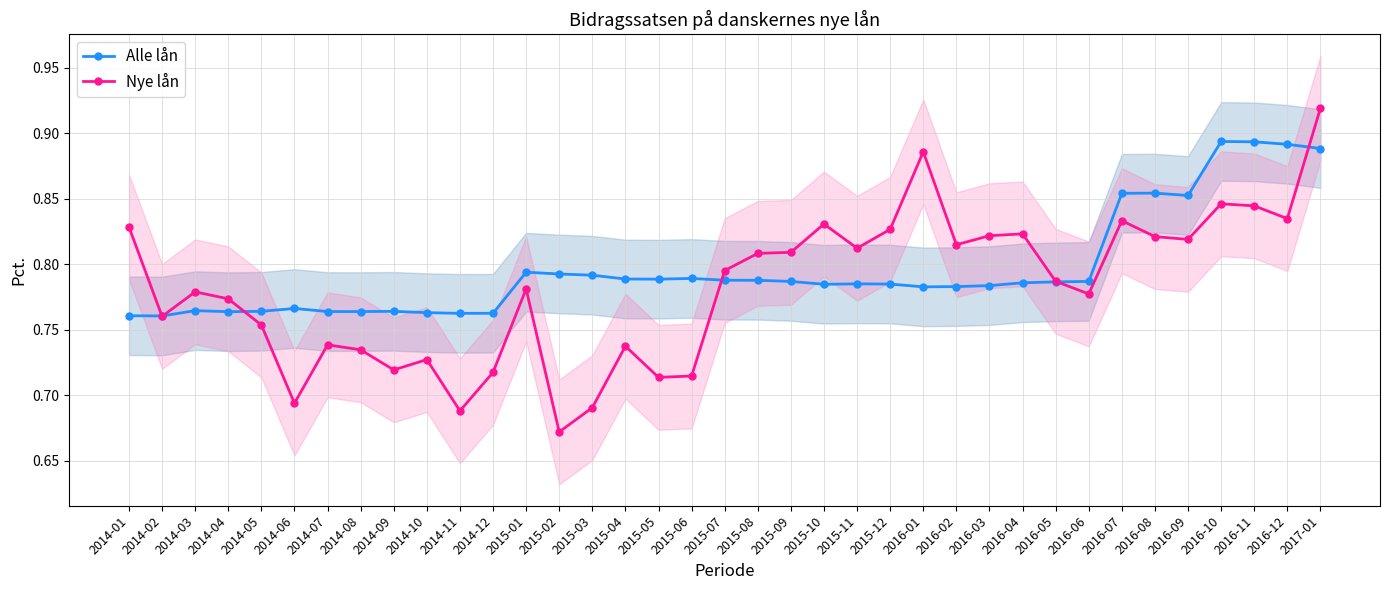

Reading right to left, list all the values displayed in this chart.

Alle lån: 2017-01=0.9	2016-12=0.9	2016-11=0.9	2016-10=0.9	2016-09=0.9	2016-08=0.9	2016-07=0.9	2016-06=0.8	2016-05=0.8	2016-04=0.8	2016-03=0.8	2016-02=0.8	2016-01=0.8	2015-12=0.8	2015-11=0.8	2015-10=0.8	2015-09=0.8	2015-08=0.8	2015-07=0.8	2015-06=0.8	2015-05=0.8	2015-04=0.8	2015-03=0.8	2015-02=0.8	2015-01=0.8	2014-12=0.8	2014-11=0.8	2014-10=0.8	2014-09=0.8	2014-08=0.8	2014-07=0.8	2014-06=0.8	2014-05=0.8	2014-04=0.8	2014-03=0.8	2014-02=0.8	2014-01=0.8
Nye lån: 2017-01=0.9	2016-12=0.8	2016-11=0.8	2016-10=0.8	2016-09=0.8	2016-08=0.8	2016-07=0.8	2016-06=0.8	2016-05=0.8	2016-04=0.8	2016-03=0.8	2016-02=0.8	2016-01=0.9	2015-12=0.8	2015-11=0.8	2015-10=0.8	2015-09=0.8	2015-08=0.8	2015-07=0.8	2015-06=0.7	2015-05=0.7	2015-04=0.7	2015-03=0.7	2015-02=0.7	2015-01=0.8	2014-12=0.7	2014-11=0.7	2014-10=0.7	2014-09=0.7	2014-08=0.7	2014-07=0.7	2014-06=0.7	2014-05=0.8	2014-04=0.8	2014-03=0.8	2014-02=0.8	2014-01=0.8